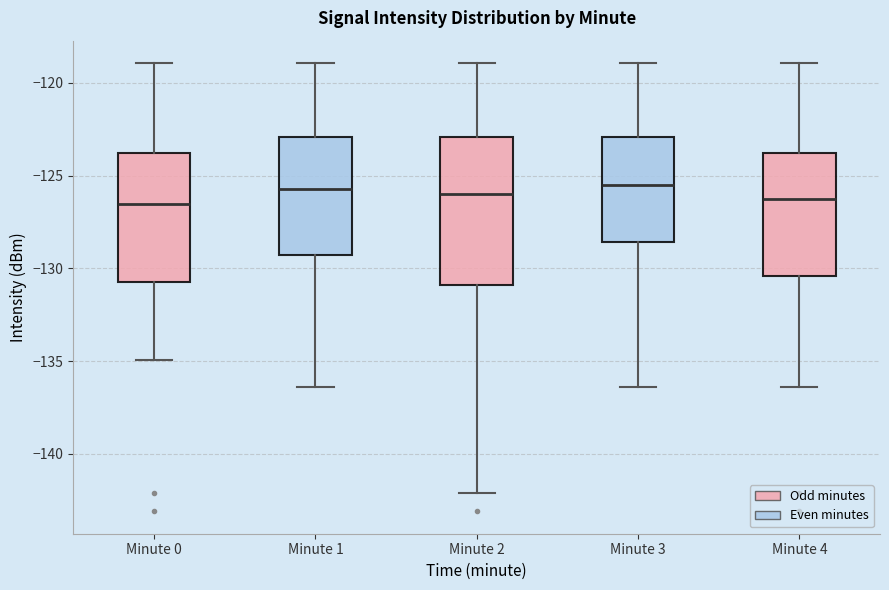

Reading left to right, read every box against the y-axis: the position of its median line, the range the box covers, and the ends of its whiskers. The values are not printed on the chart, so give them approximately, as read against the axis.

Minute 0: median -126.5, box -130.5 to -124.0, whiskers -135.0 to -119.0
Minute 1: median -126.0, box -129.5 to -123.0, whiskers -136.5 to -119.0
Minute 2: median -126.0, box -131.0 to -123.0, whiskers -142.0 to -119.0
Minute 3: median -125.5, box -128.5 to -123.0, whiskers -136.5 to -119.0
Minute 4: median -126.5, box -130.5 to -124.0, whiskers -136.5 to -119.0